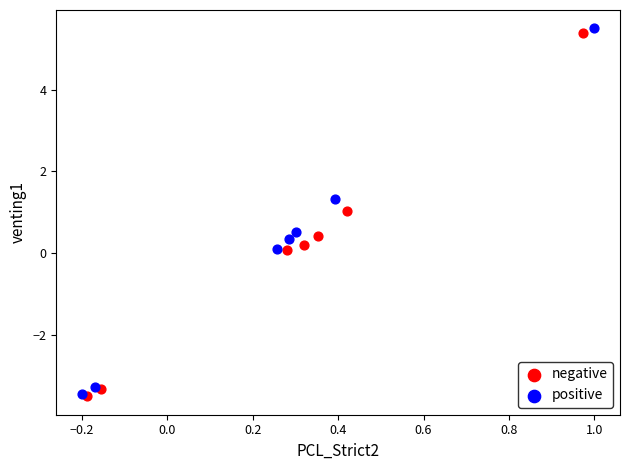

Which series has the widest spread of Y values?

positive